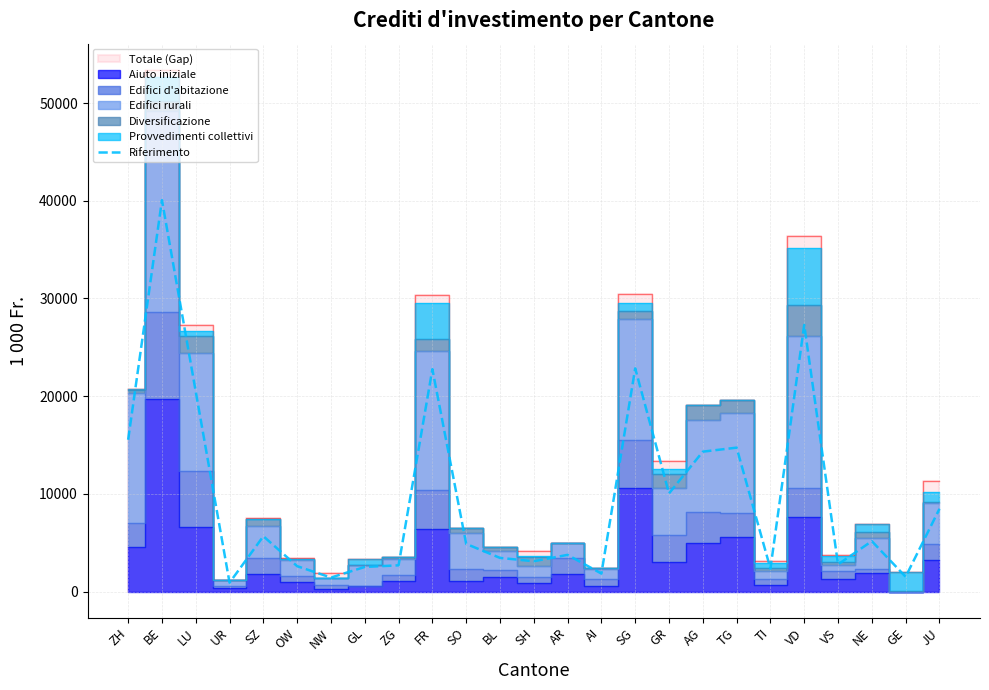

The Riferimento series shows 10045.7 at GR. True or false?

True